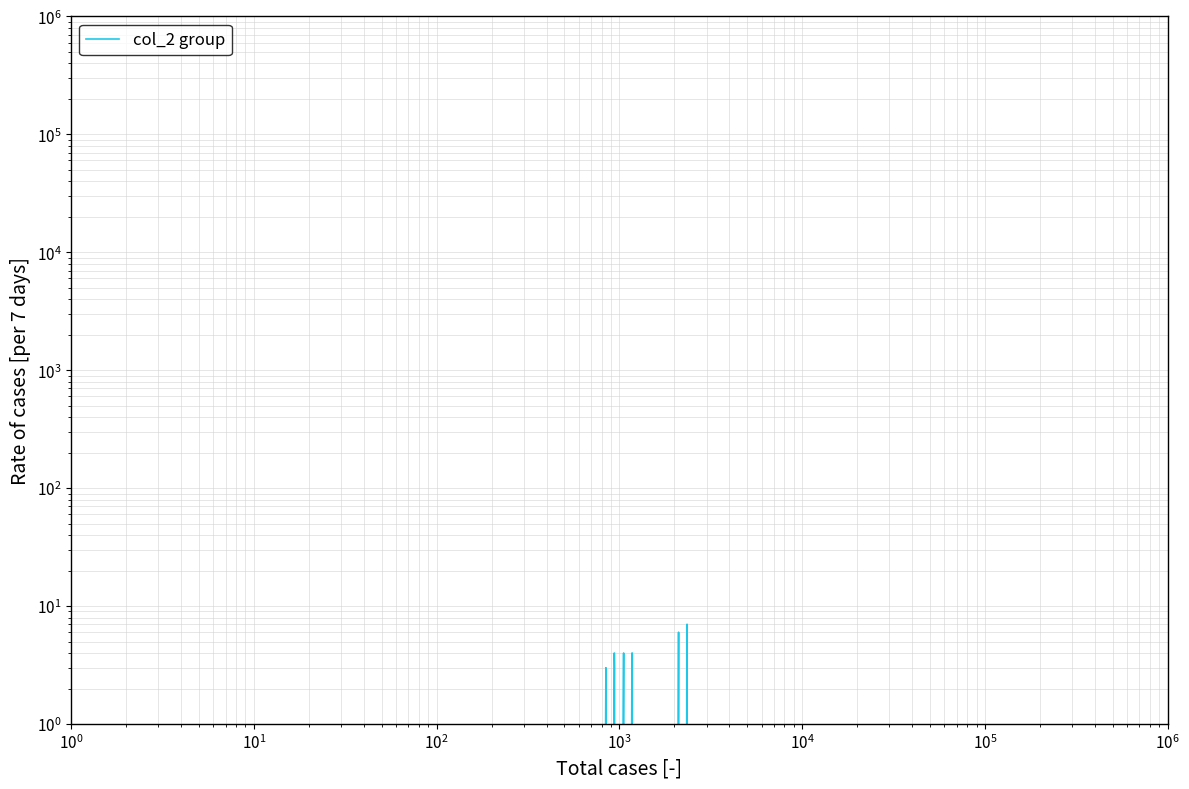

How many distinct data groups are displayed?

1